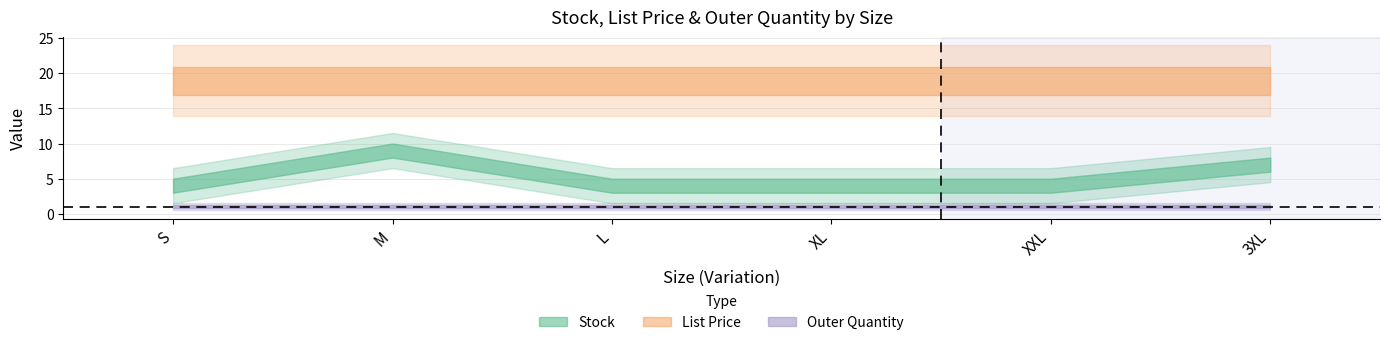

What is the sum of all List Price values?

113.7